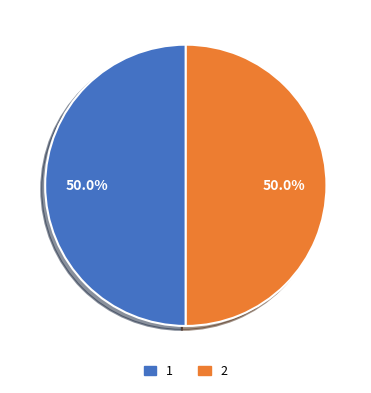

The 1 slice represents 42% of the pie. True or false?

False